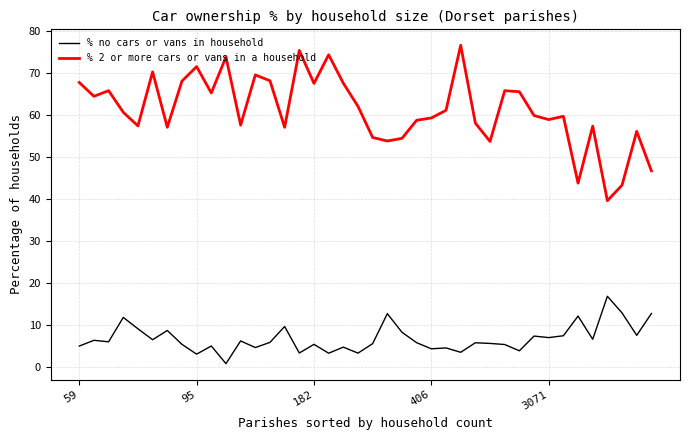

True or false: % no cars or vans in household and % 2 or more cars or vans in a household cross at least once.

False